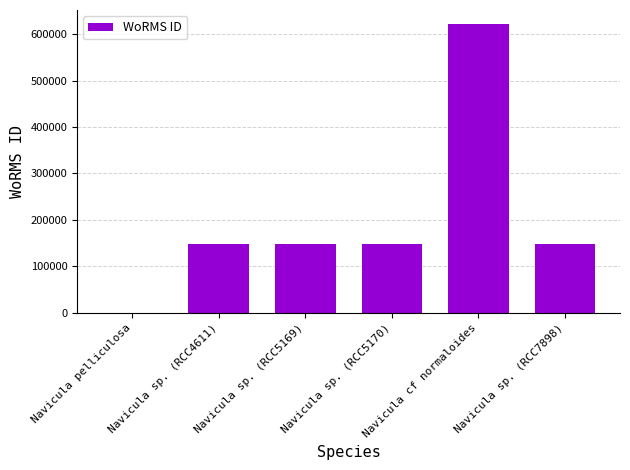

What is the greatest value displayed?

620796